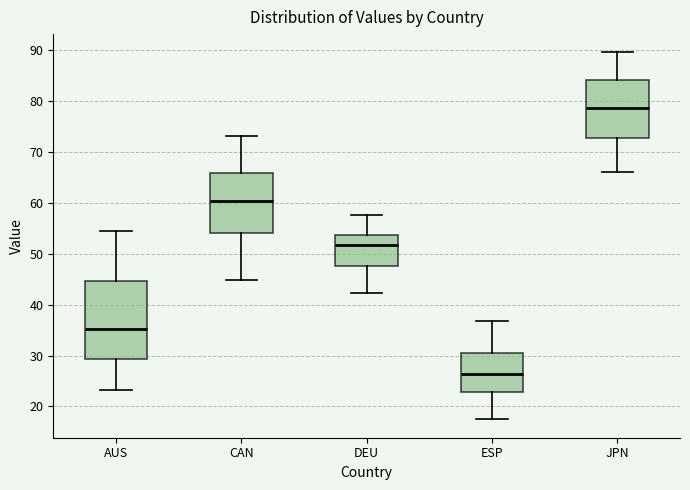

Which box has the lowest median line?

ESP